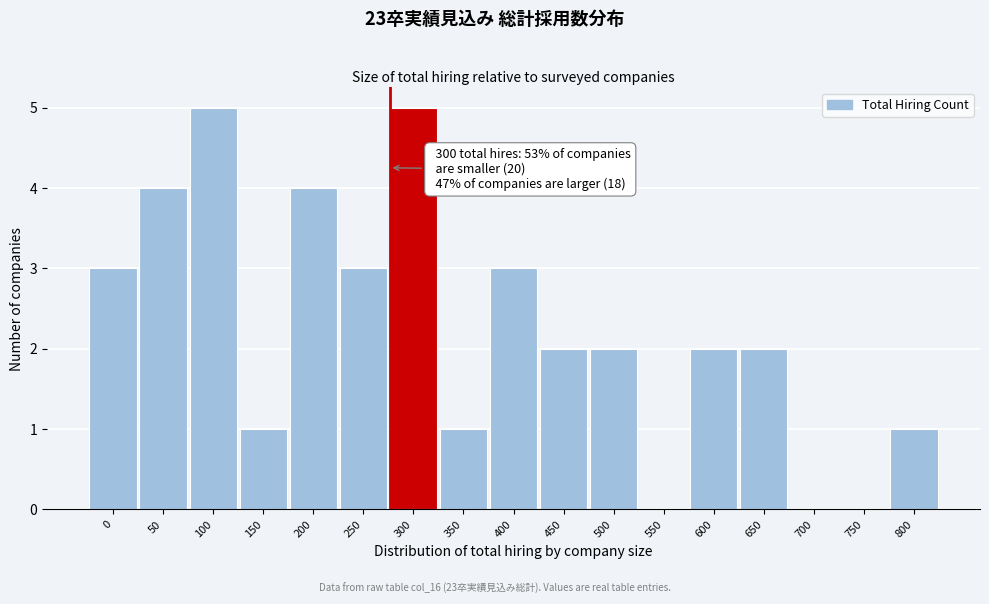

Reading left to right, transcribe all the data shown in this chart.

0=3	50=4	100=5	150=1	200=4	250=3	300=5	350=1	400=3	450=2	500=2	550=0	600=2	650=2	700=0	750=0	800=1